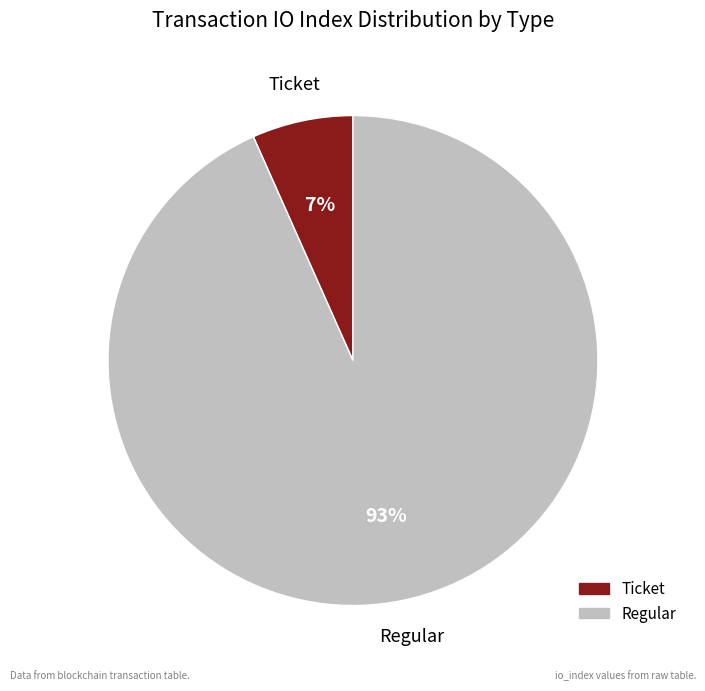

Which has a higher value, Regular or Ticket?

Regular